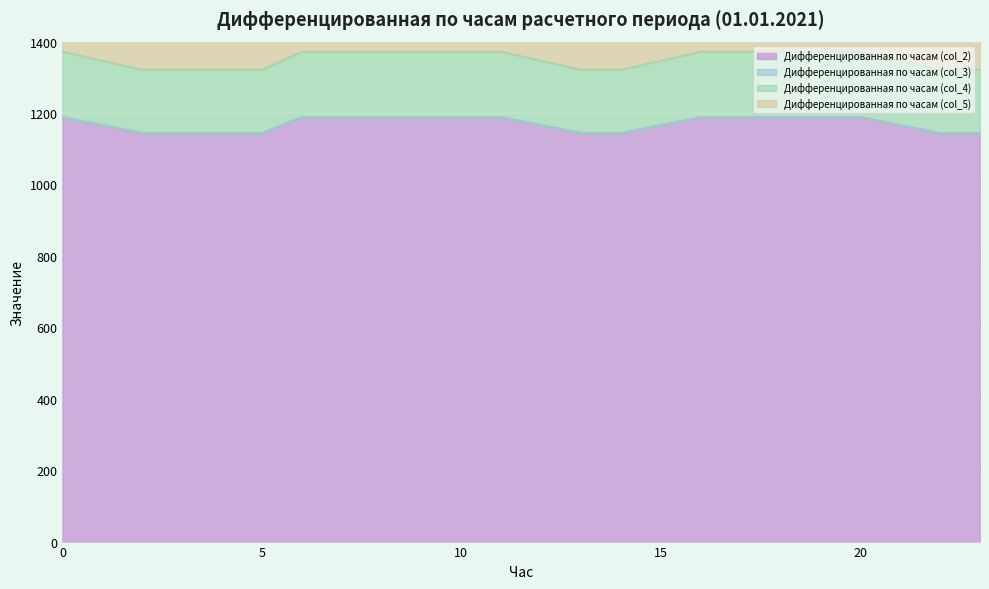

The value of Дифференцированная по часам (col_2) at 5 is 1143.9. True or false?

True